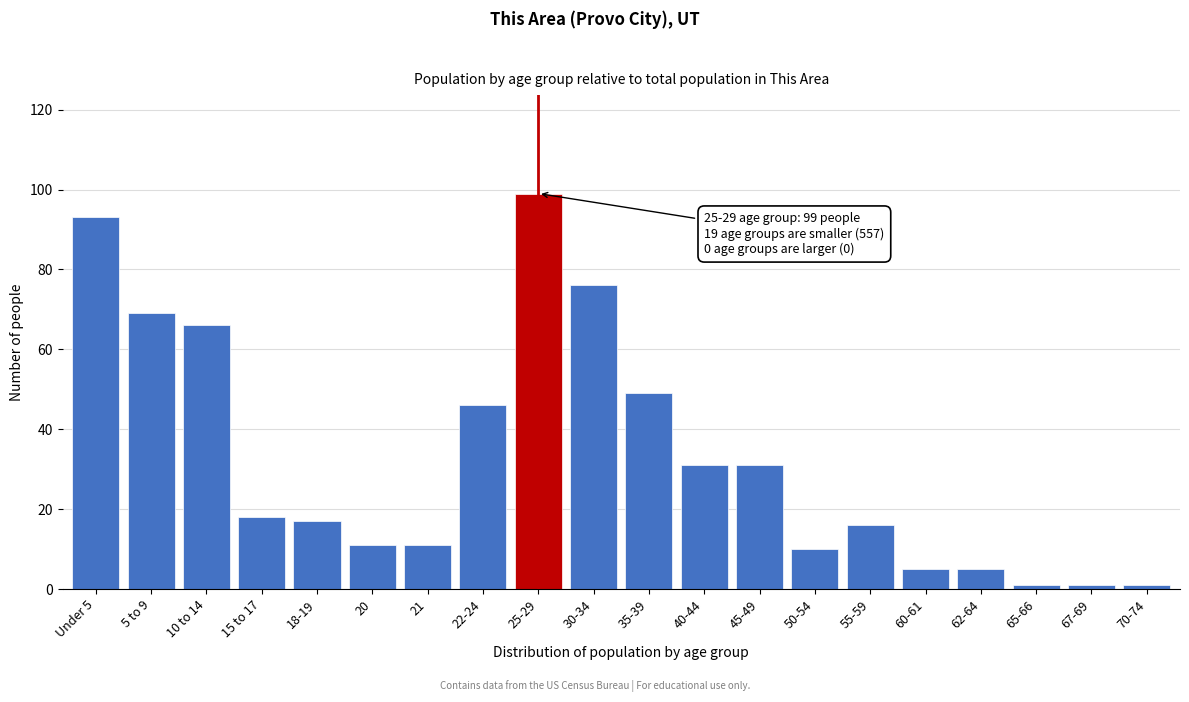

Reading left to right, transcribe all the data shown in this chart.

93	69	66	18	17	11	11	46	99	76	49	31	31	10	16	5	5	1	1	1